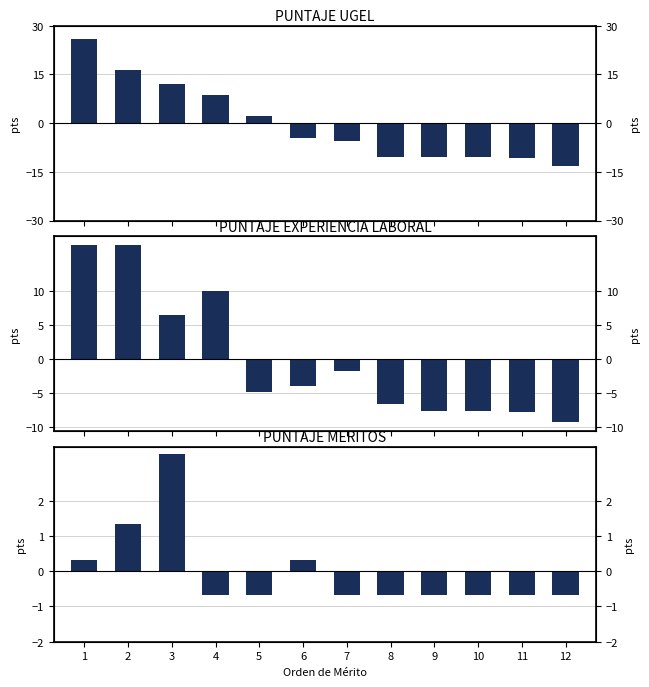

Is the value of PUNTAJE EXPERIENCIA LABORAL at 10 greater than the value of PUNTAJE MERITOS at 2?

No